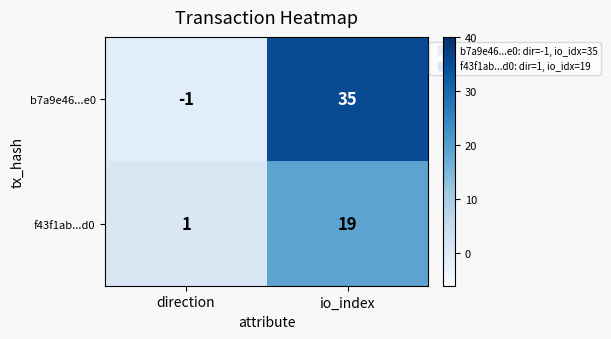

At which label is f43f1ab...d0 closest to 10?

direction